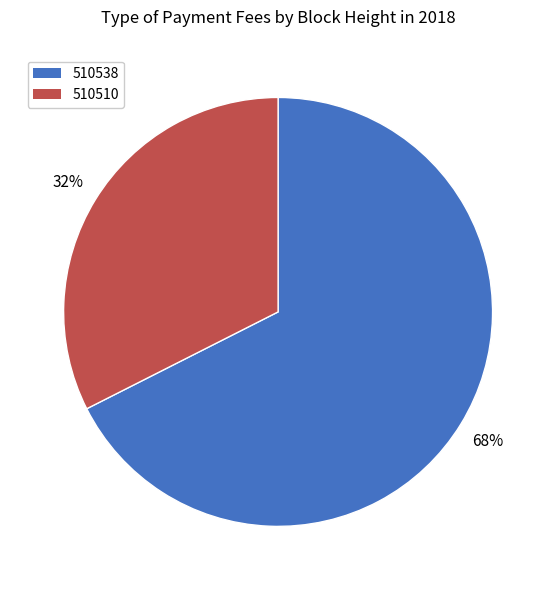

How many slices are in this pie chart?

2